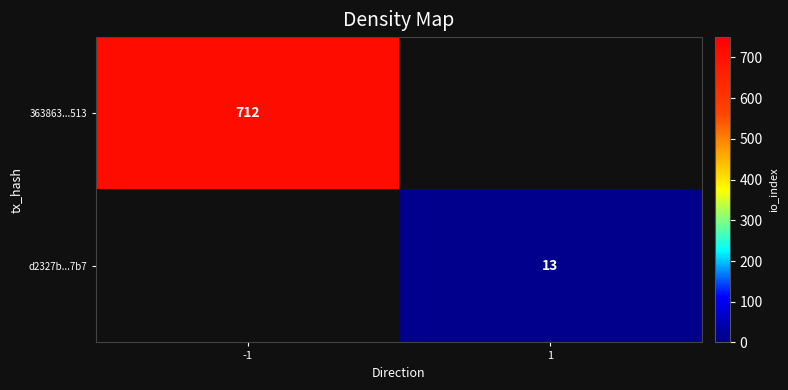

Between 1 and -1, which is larger?

-1